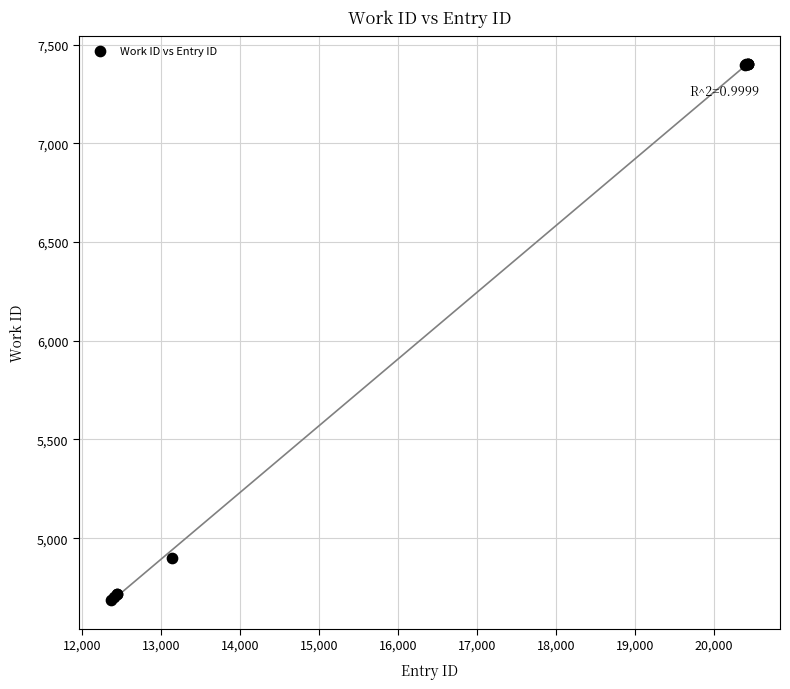

What Y value in the scatter plot is closest to 6043?

4899